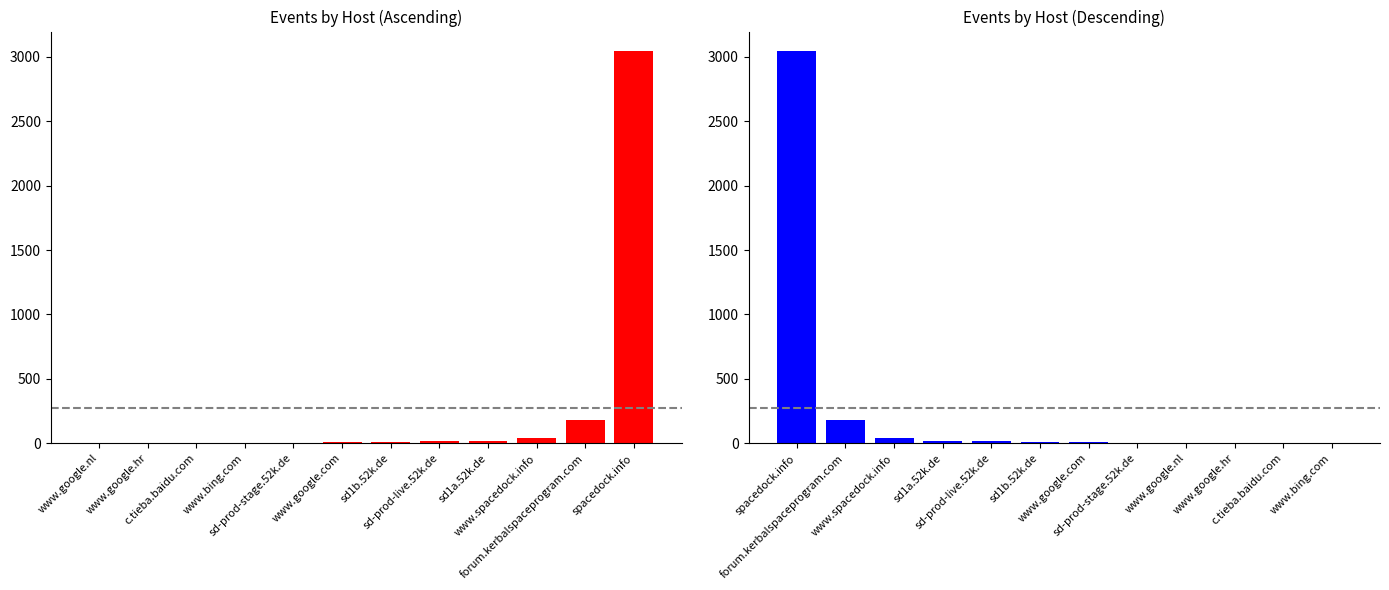

True or false: the data shows 2 at www.google.hr.

False